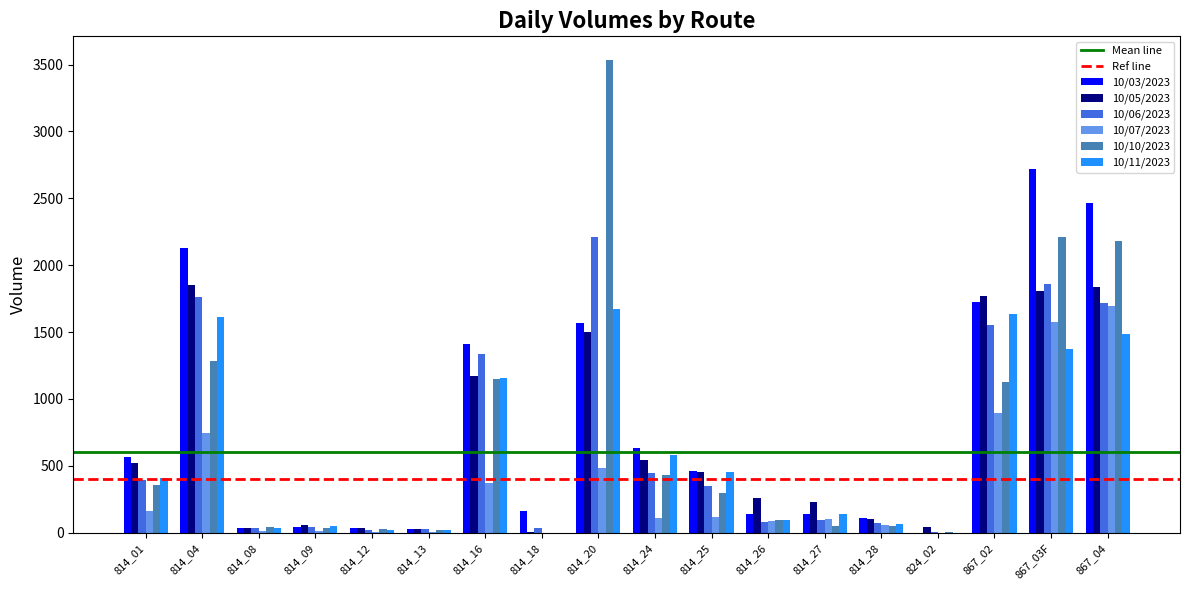

How many categories are shown in the chart?

18